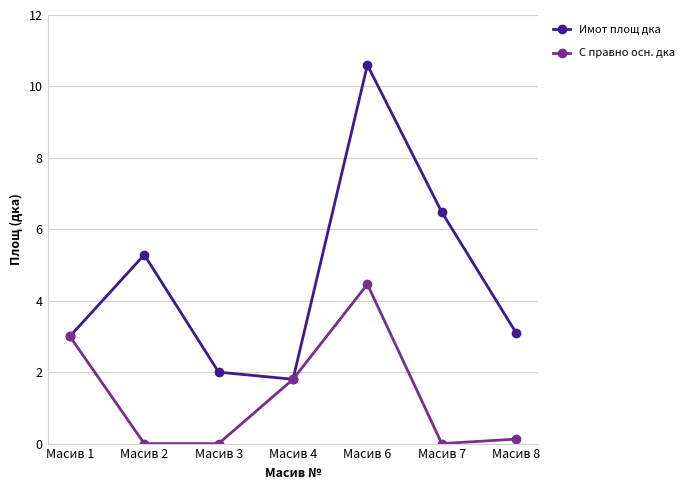

Does the chart have visible grid lines?

Yes